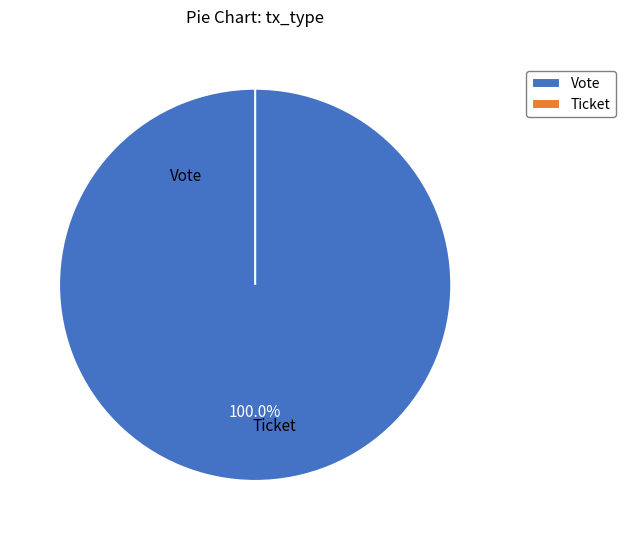

Between Vote and Ticket, which is larger?

Vote